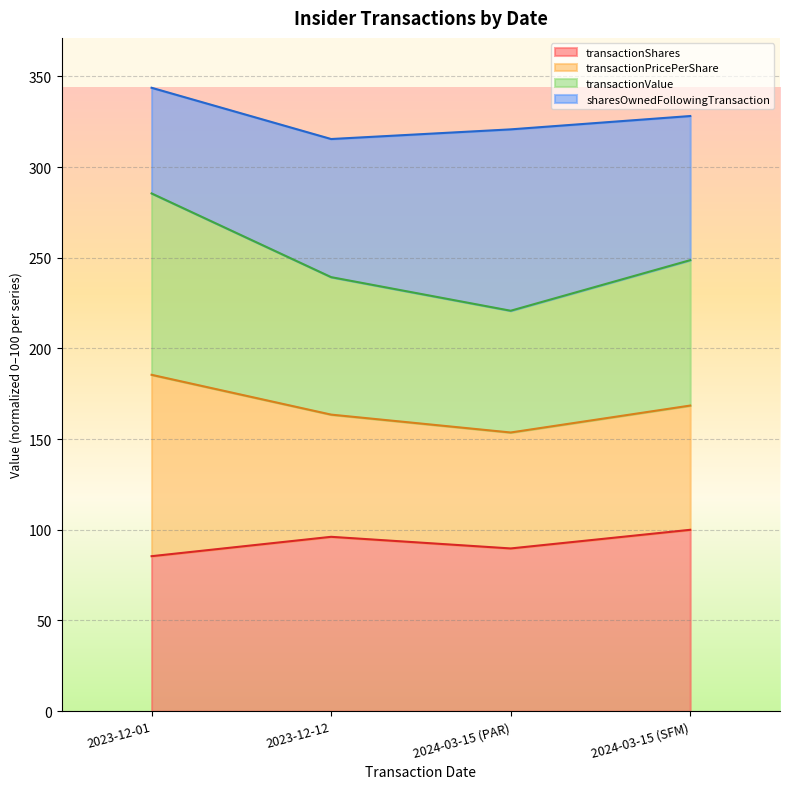

True or false: transactionShares has a value of 96.1 at 2023-12-12.

True